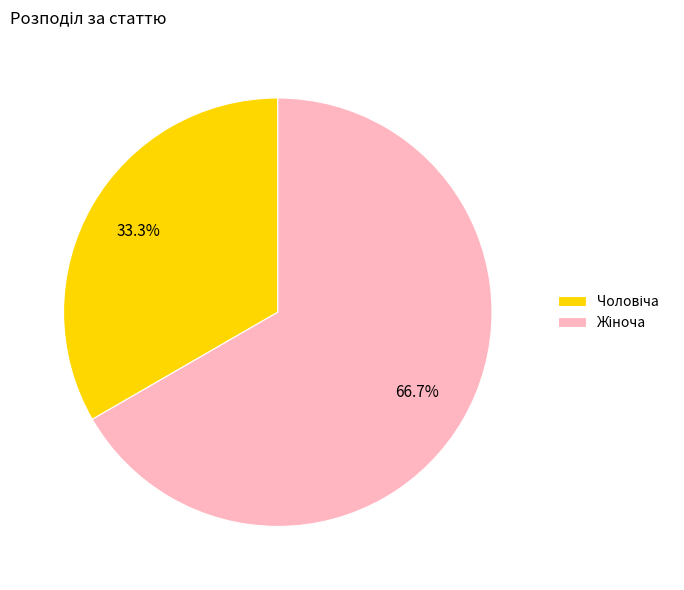

Does any single category account for the majority?

Yes